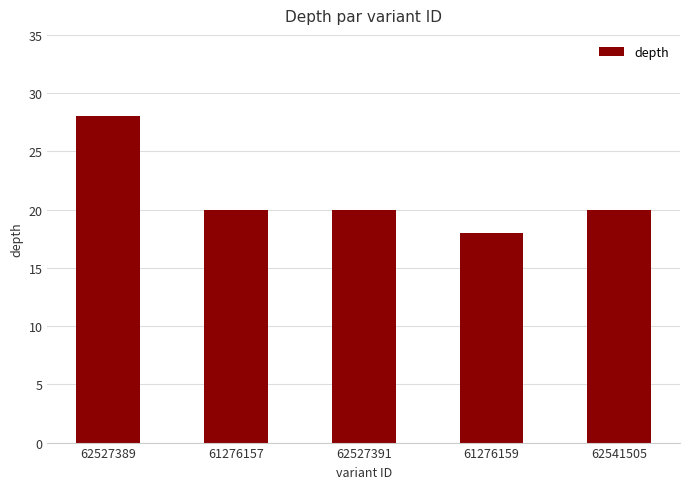

Reading left to right, list all the values displayed in this chart.

28	20	20	18	20